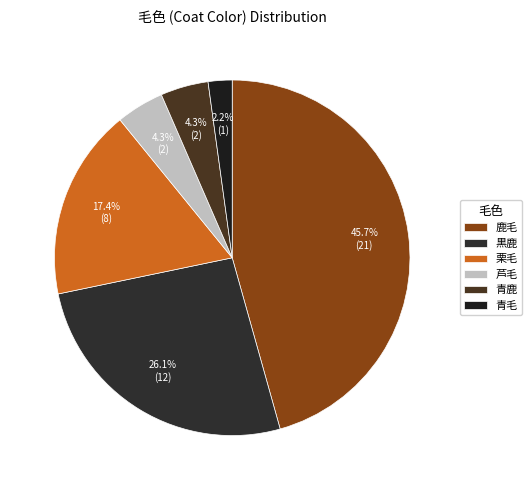

Combined, what portion of the pie is 青鹿 and 青毛?

6.5%